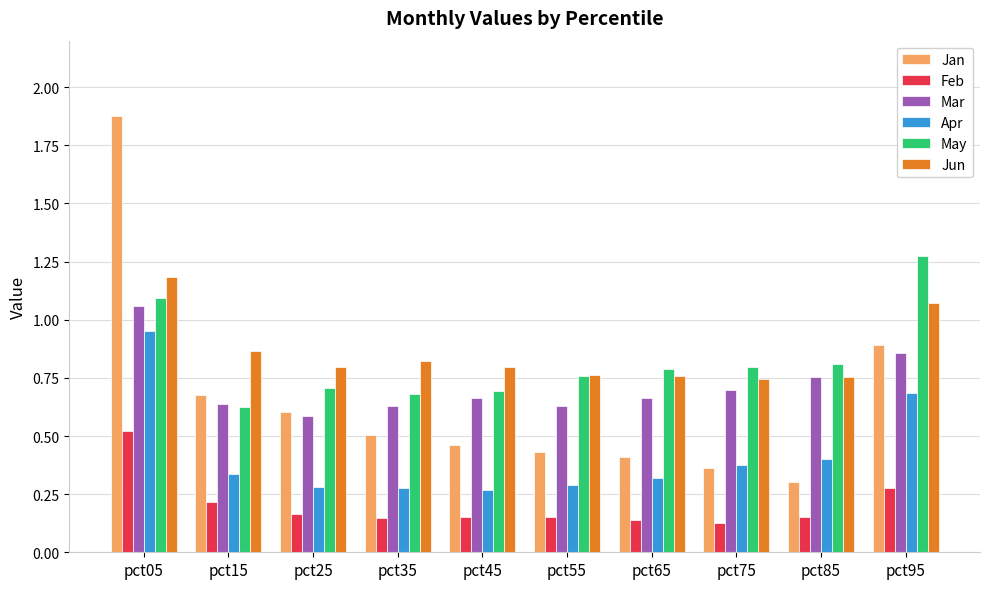

At how many categories does at least one series exceed 1?

2